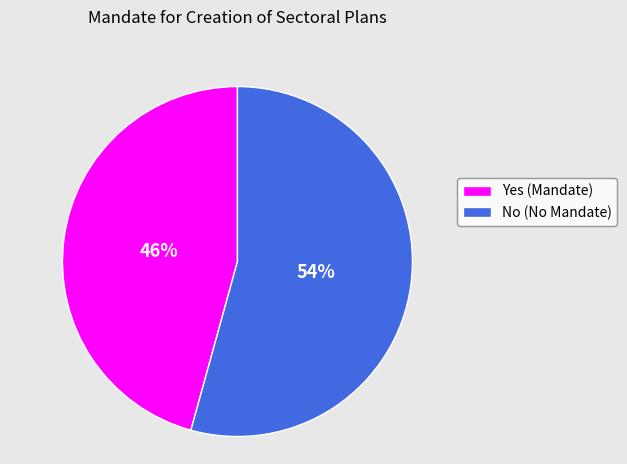

Count the number of slices in the pie.

2